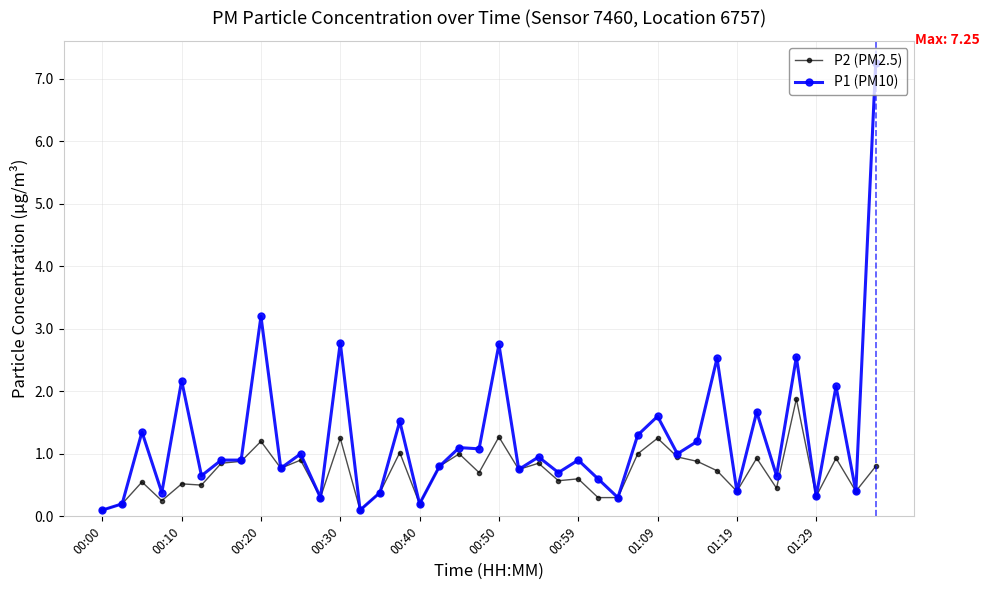

True or false: P1 (PM10) has more than 1 points higher than both neighbors.

True